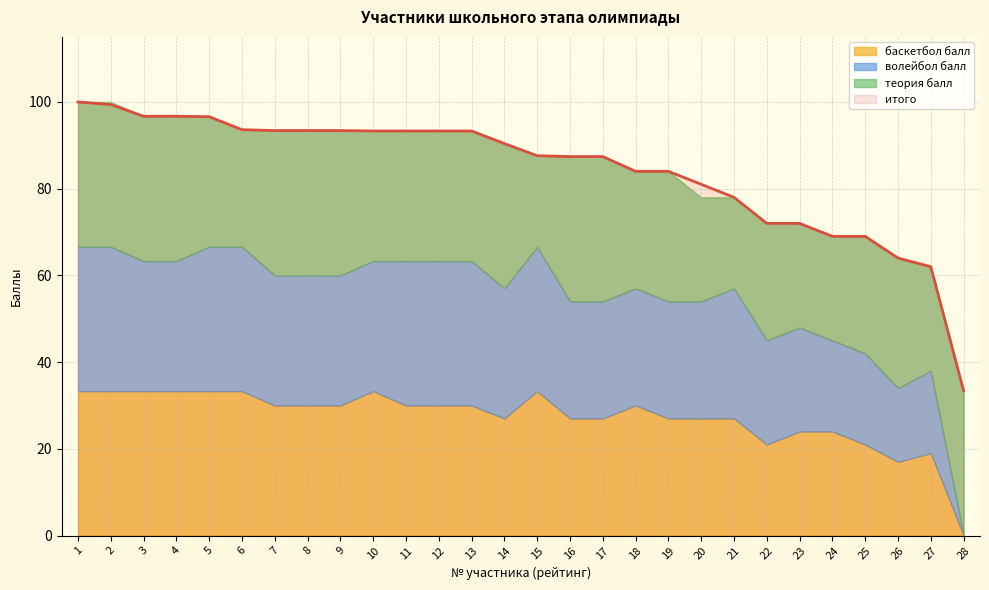

Between 3 and 11, which series saw the biggest shift?

итого